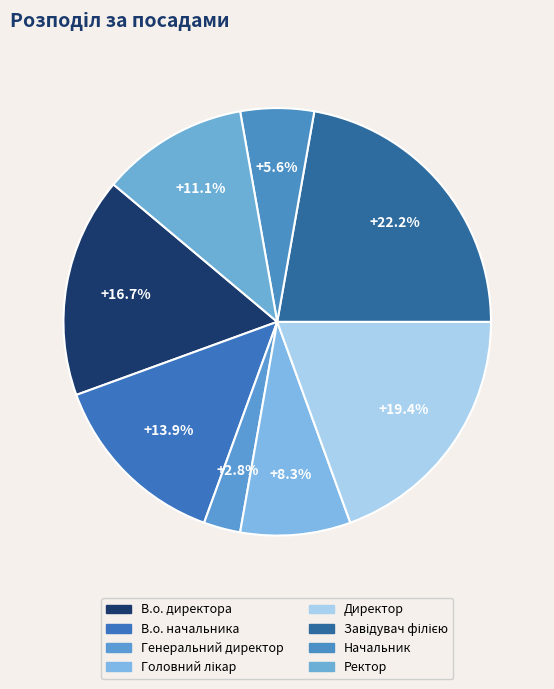

How many segments does this pie chart have?

8